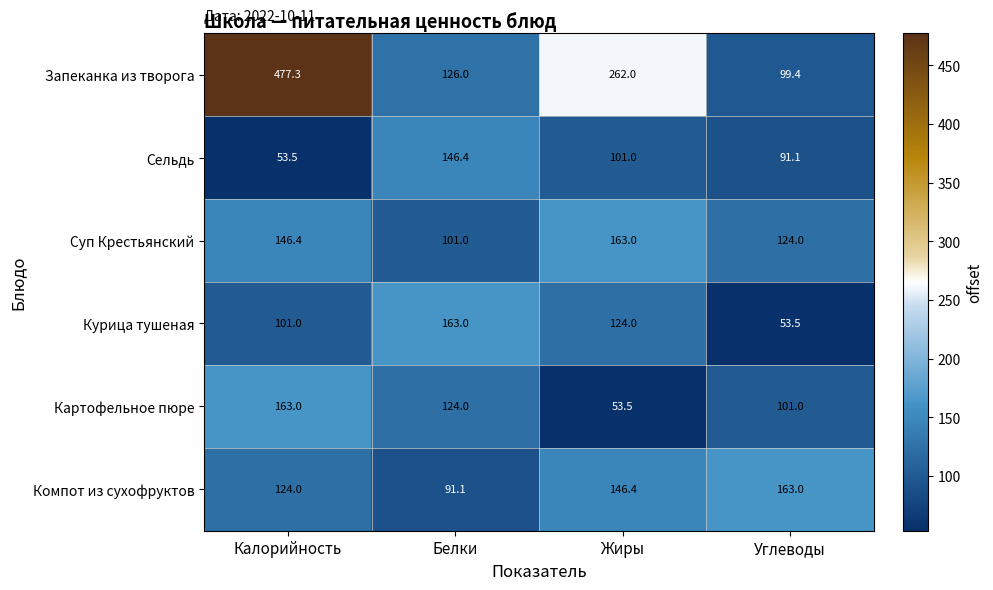

At which label is Курица тушеная closest to 108?

Калорийность